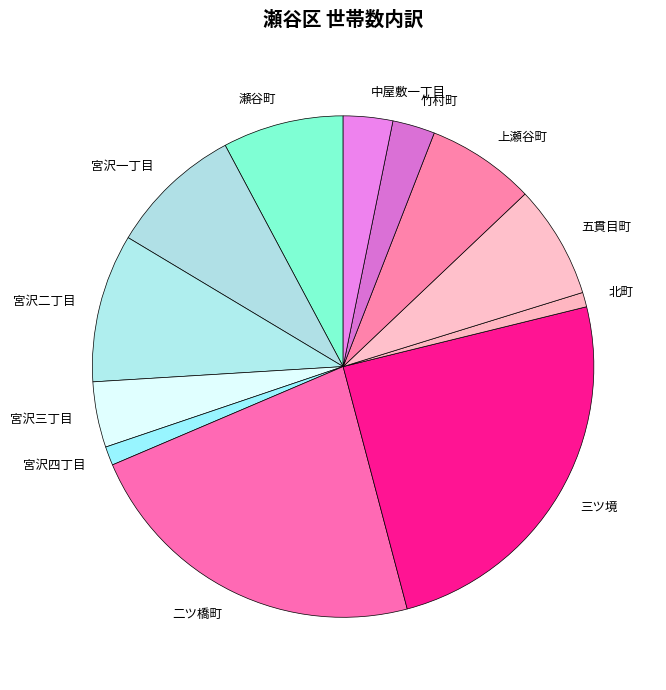

What is the largest slice in the pie chart?

三ツ境